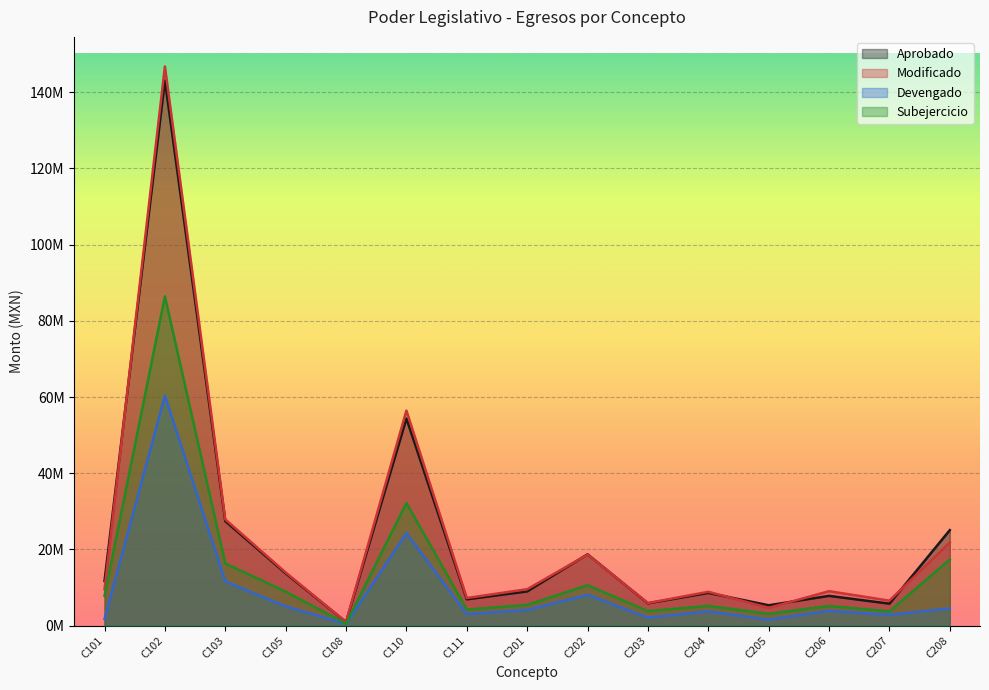

Between which two adjacent categories do Modificado and Aprobado first intersect?

C101 and C102